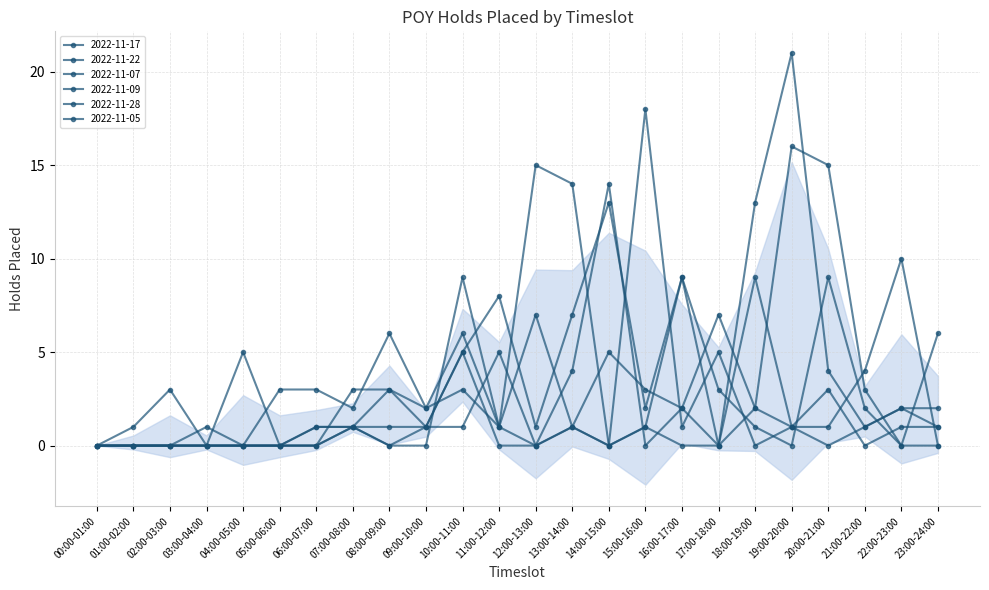

What is the value of the 2022-11-07 point at the 19th from the left?

9